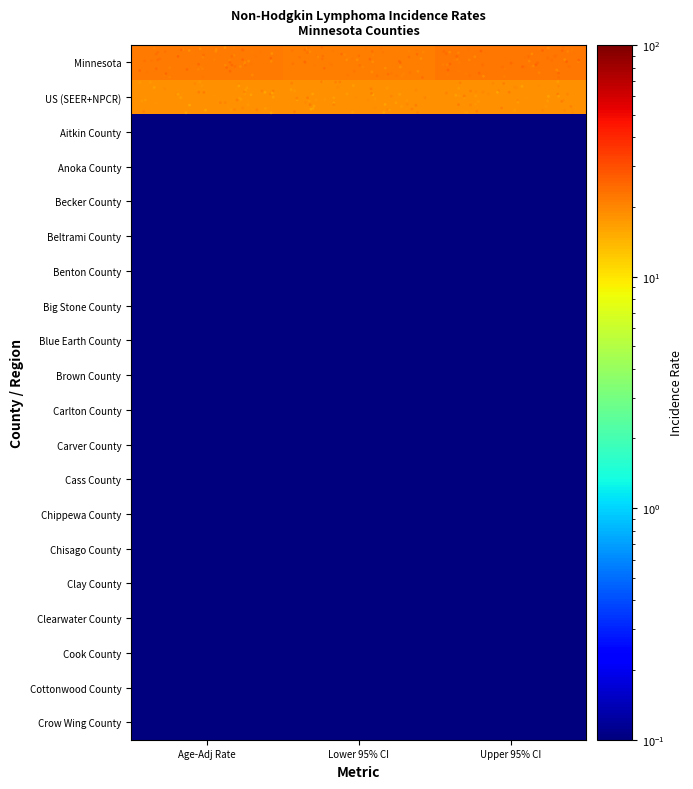

At Lower 95% CI, list the series in order from largest to smallest.

Minnesota, US (SEER+NPCR), Aitkin County, Anoka County, Becker County, Beltrami County, Benton County, Big Stone County, Blue Earth County, Brown County, Carlton County, Carver County, Cass County, Chippewa County, Chisago County, Clay County, Clearwater County, Cook County, Cottonwood County, Crow Wing County